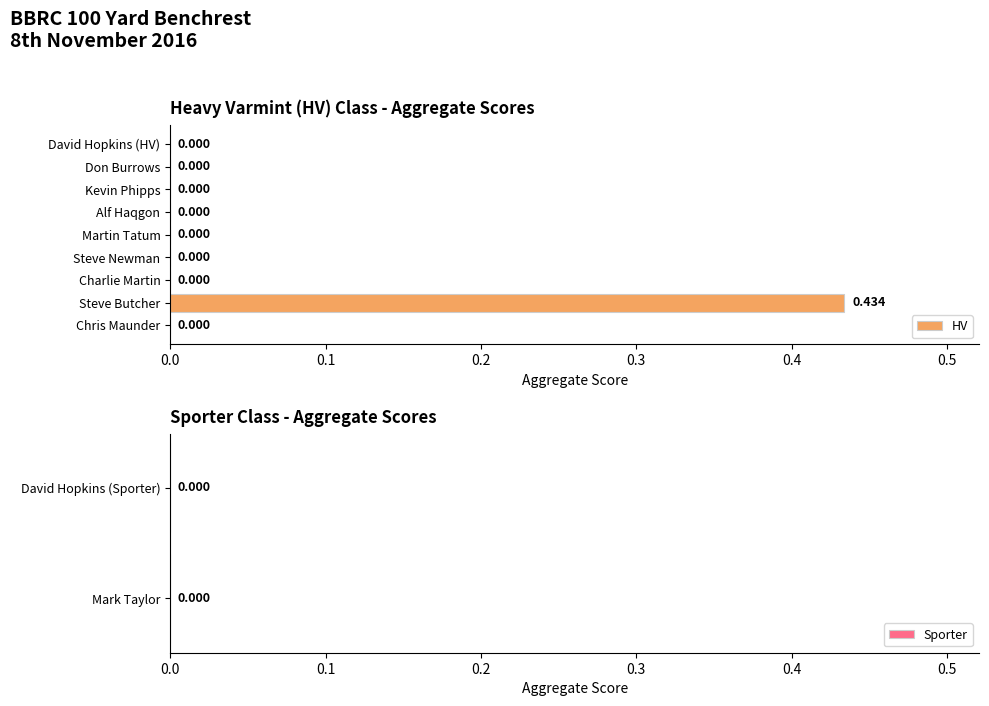

Which label corresponds to the largest value in the chart?

Steve Butcher